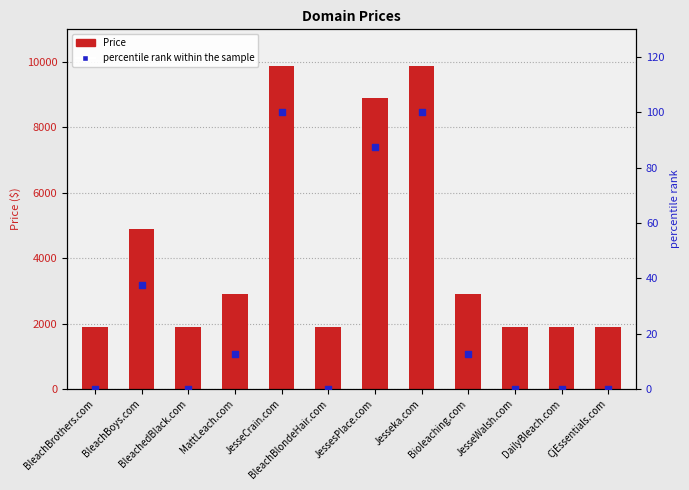

What are all the series names shown in the legend?

Price, percentile rank within the sample